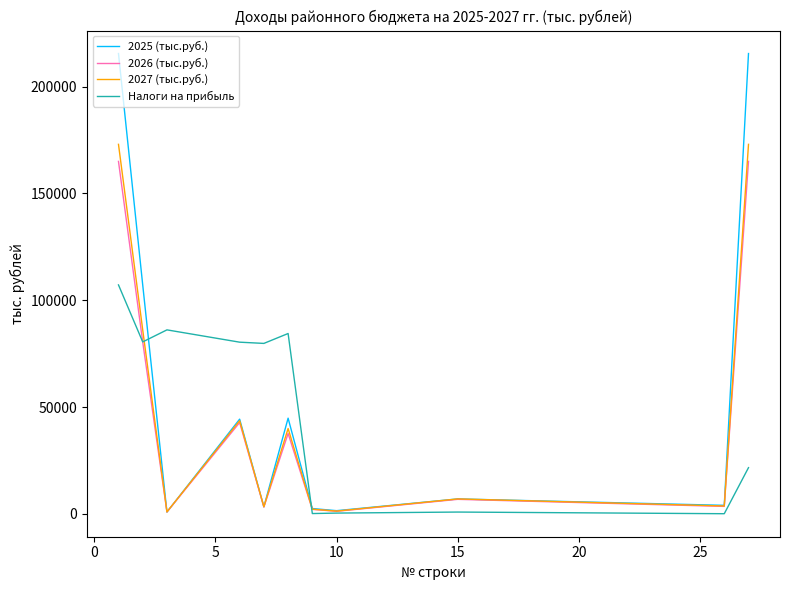

What is the maximum value shown in the chart?

215504.8